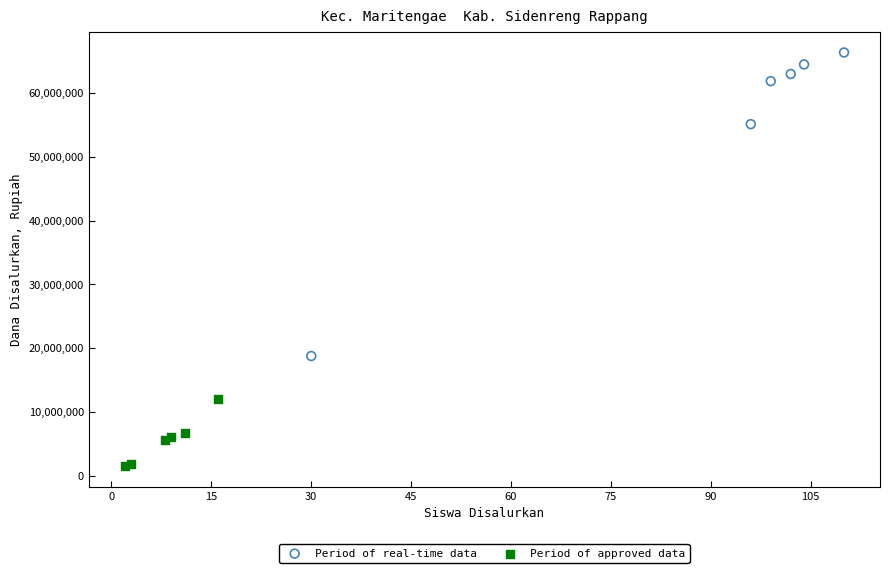

Which series has the largest Y range (max minus min)?

Period of real-time data